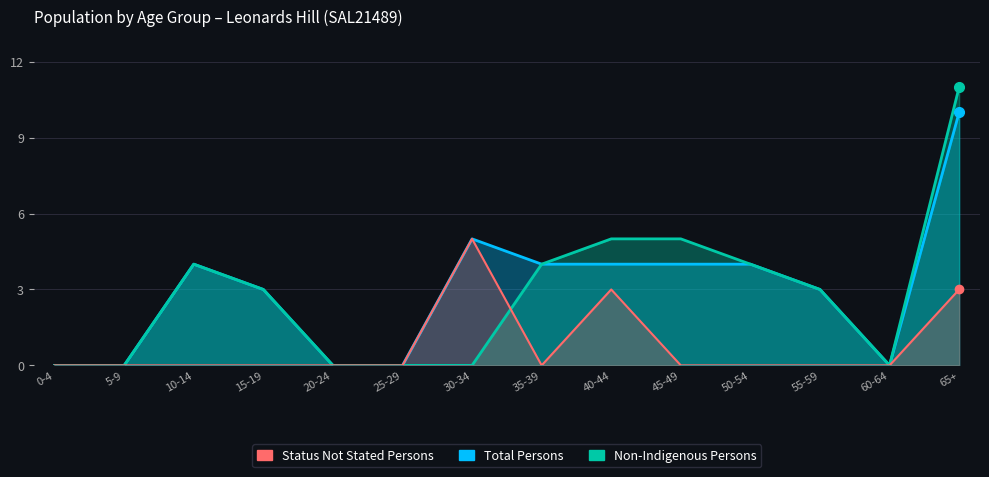

What is the difference between the maximum and minimum values in the Total Persons series?

10